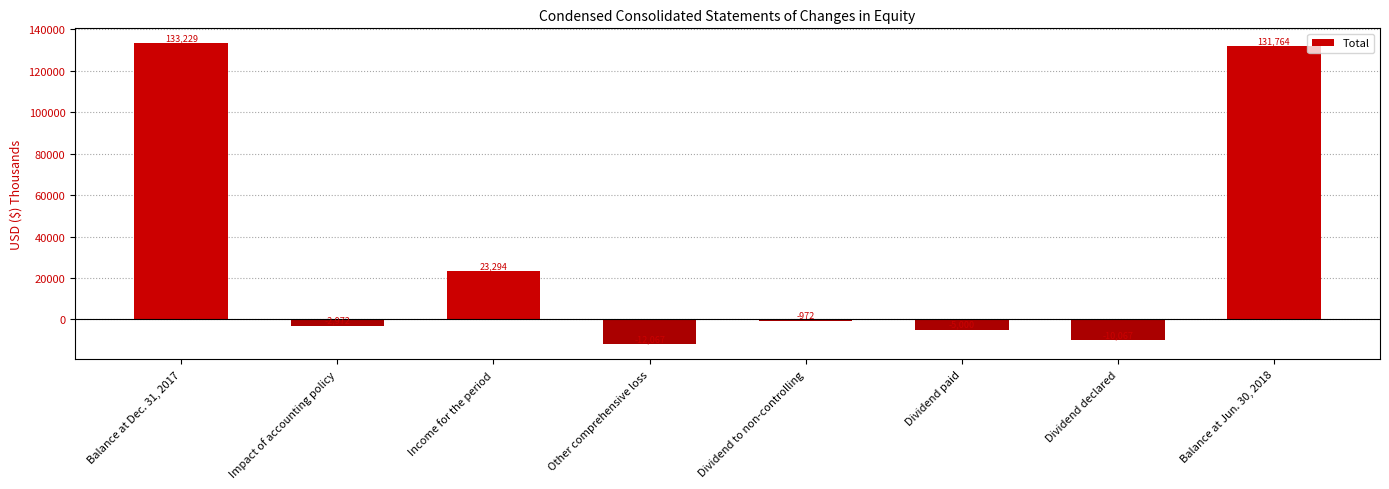

What is the change in value from Balance at Dec. 31, 2017 to Income for the period?

-109935